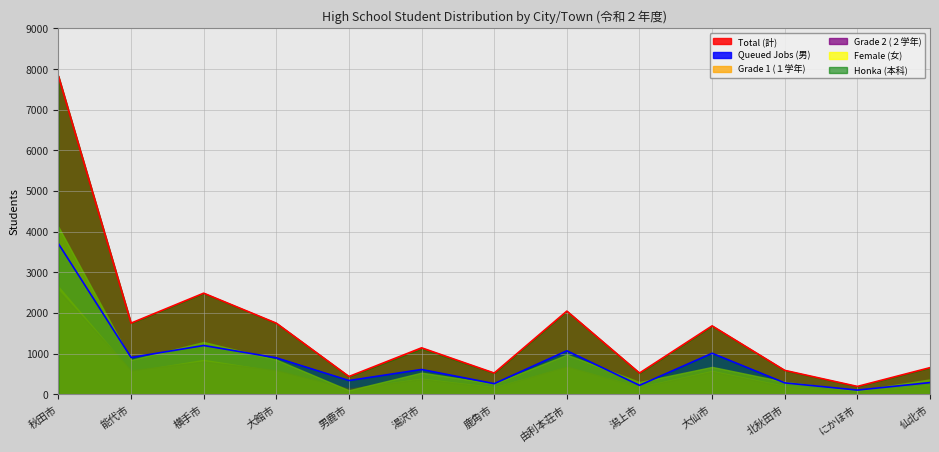

At 鹿角市, list the series in order from largest to smallest.

Total (計), Honka (本科), Queued Jobs (男), Female (女), Grade 1 (１学年), Grade 2 (２学年)